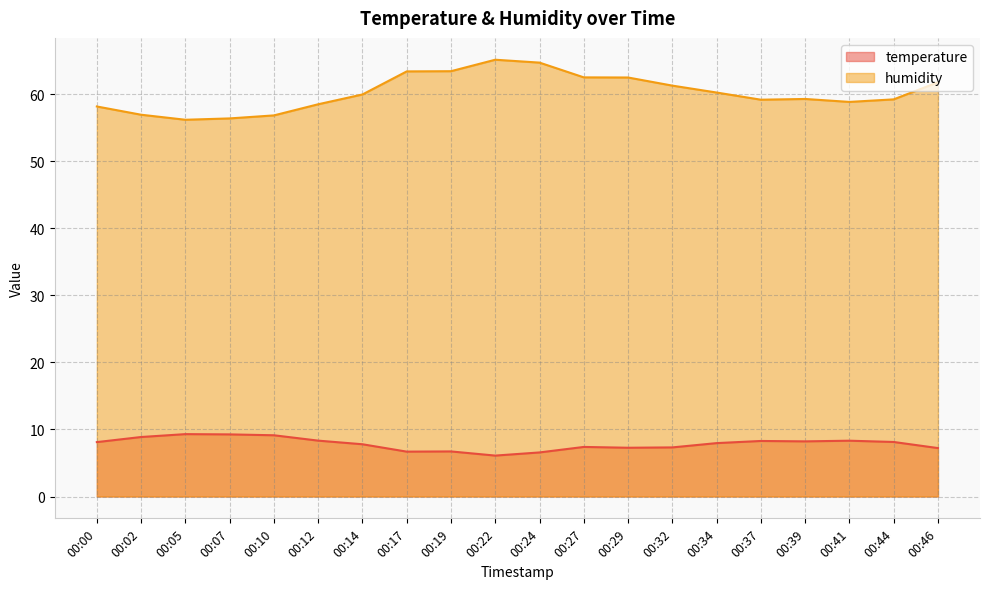

What is the difference between the humidity values at 00:46 and 00:14?

1.8